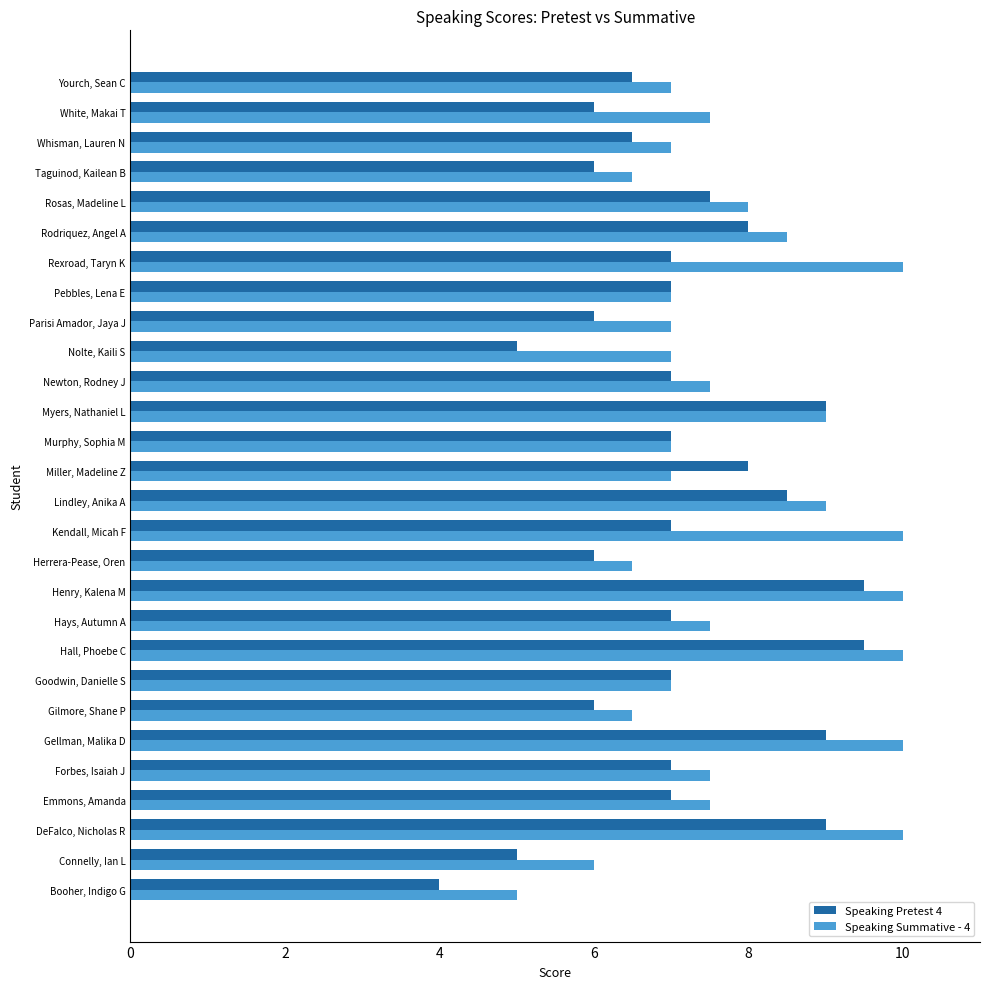

Which series has the largest range (max minus min)?

Speaking Pretest 4